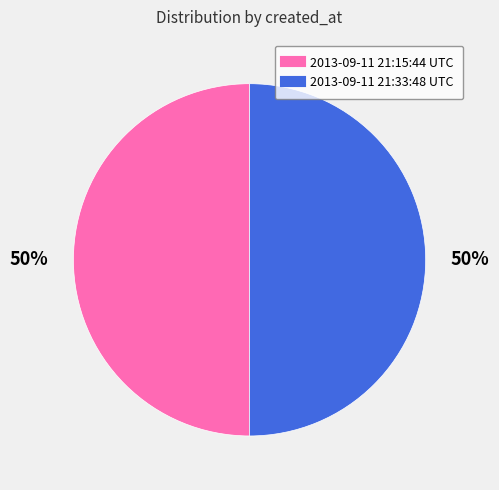

How many slices are in this pie chart?

2